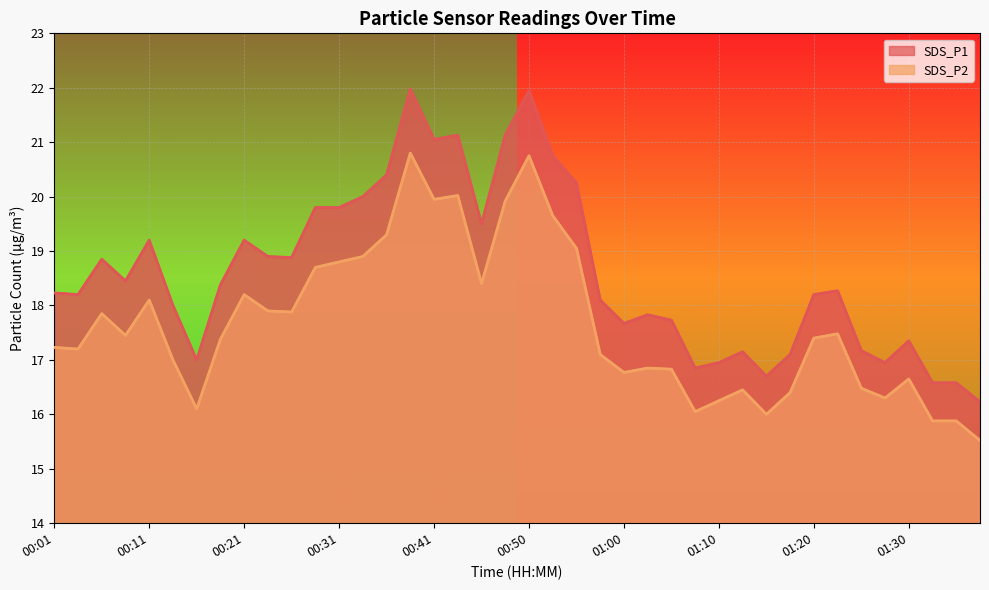

The chart shows a value of 0 at 00:11. True or false?

False